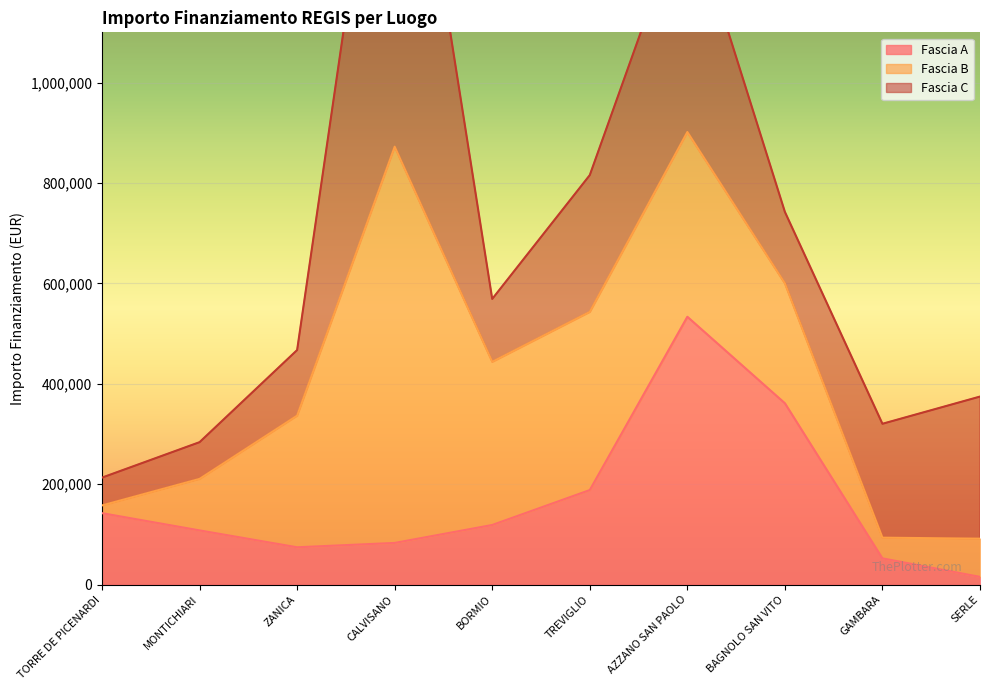

Reading left to right, extract all data points from this chart.

Fascia A: 142320.0	108000.0	74400.0	83040.0	118800.0	188362.2	533520.0	361240.0	52320.0	15440.0
Fascia B: 15440.0	102630.9	262240.0	789254.4	325026.9	354880.0	368005.7	238829.6	41192.0	76140.0
Fascia C: 55388.0	73108.0	130560.0	930869.5	125175.0	272400.0	458182.4	142361.6	226850.0	282960.0